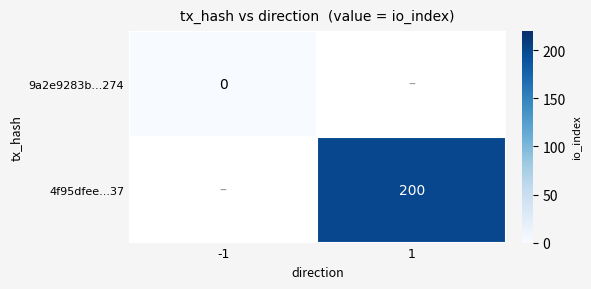

True or false: 4f95dfee...37 has a value of 200 at 1.

True